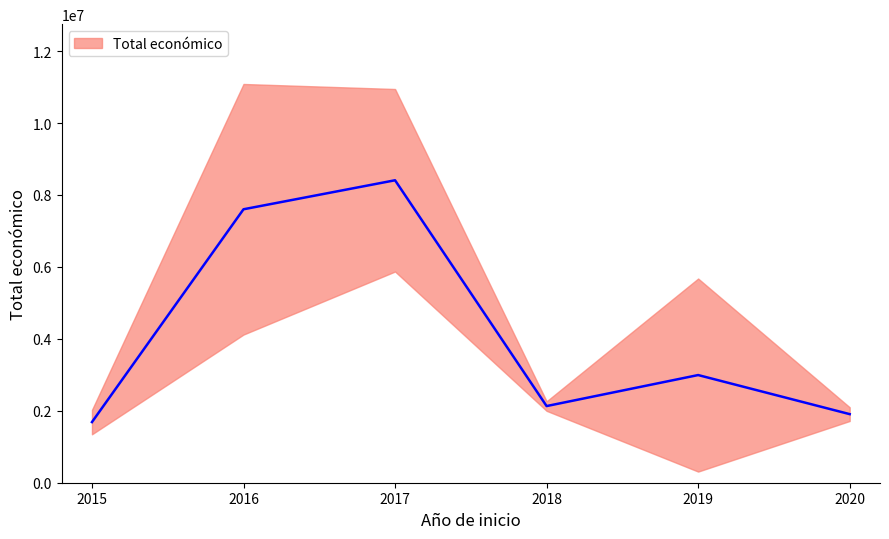

What is the change in value from 2015 to 2018?

+394290